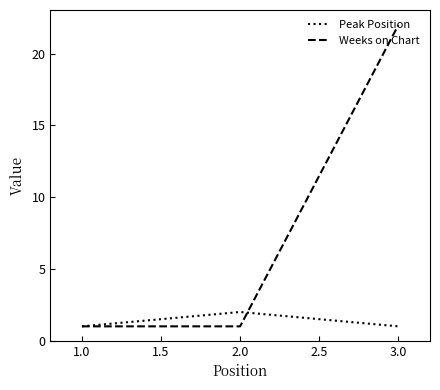

Rank the series by their average value, from lowest to highest.

Peak Position, Weeks on Chart